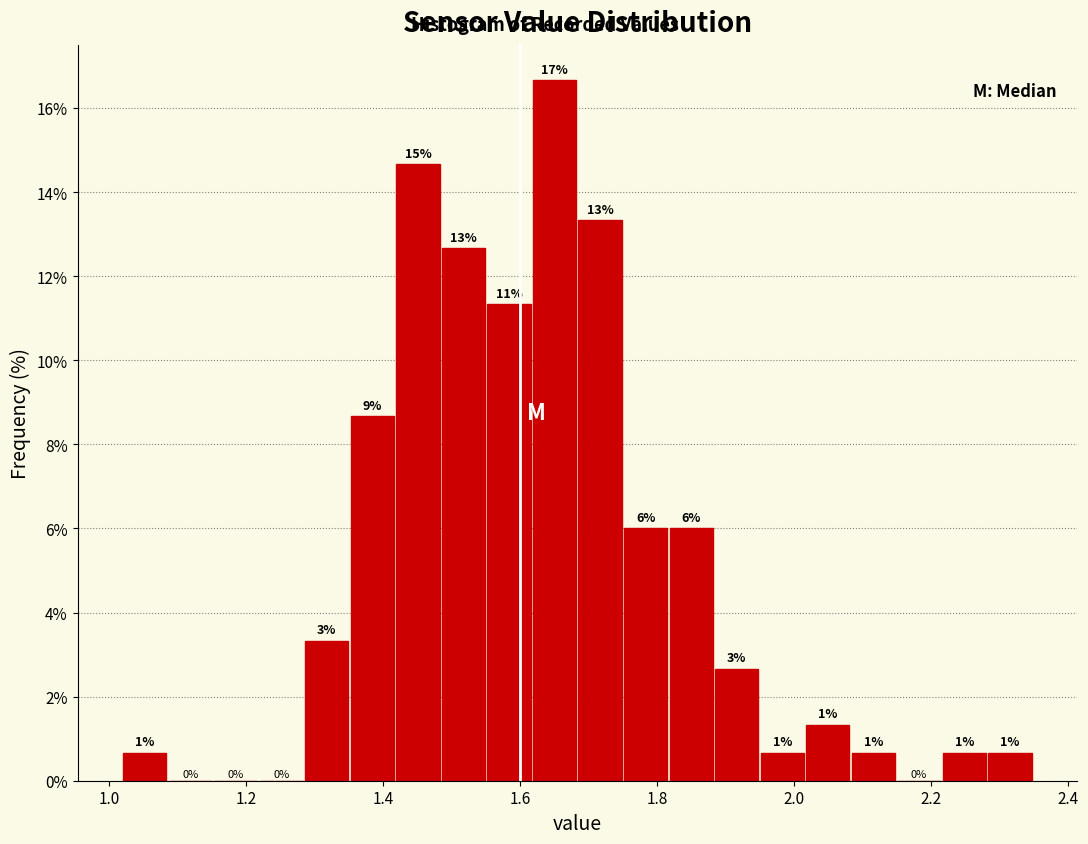

Around what value on the x-axis is the tallest bar? Give the approximate position of its centre, as read against the axis.

1.66